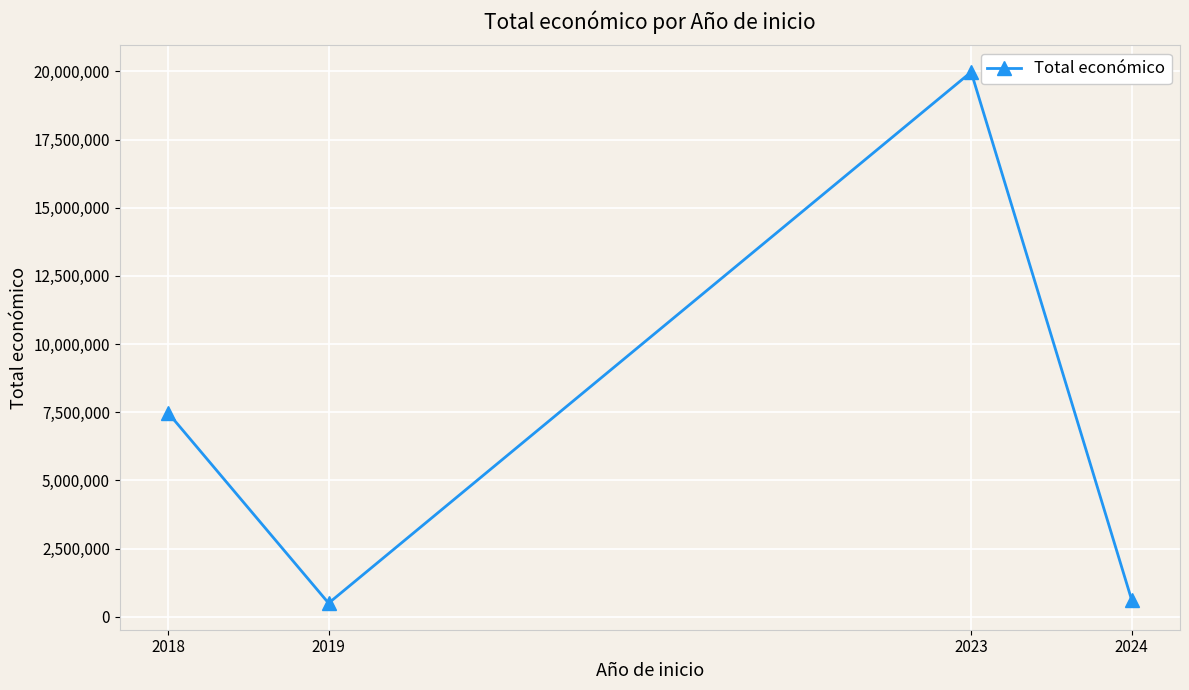

What is the change in value from 2018 to 2019?

-6986090